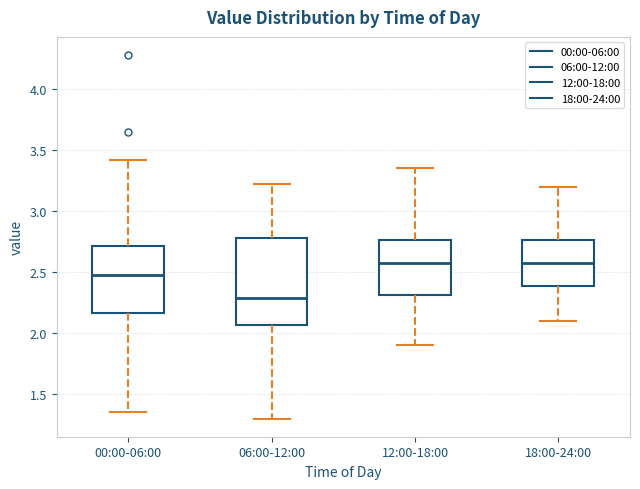

Where is the lower edge of the box for 12:00-18:00 on the y-axis? The values are not printed on the chart, so give them approximately, as read against the axis.

2.30